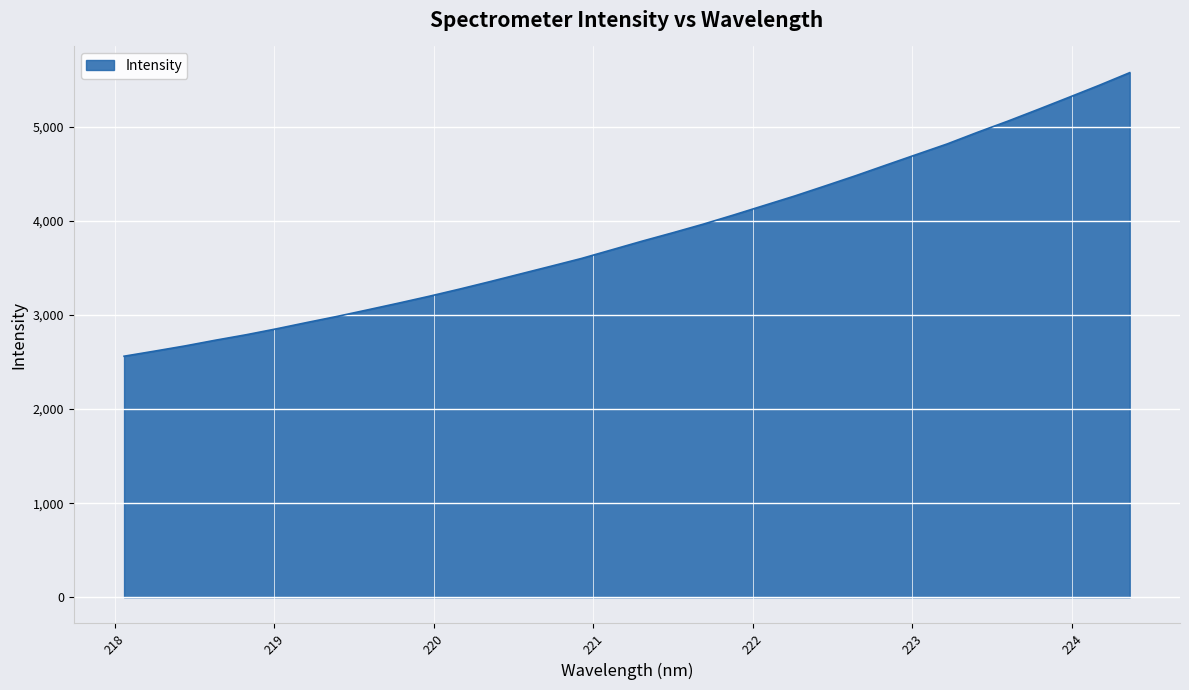

What is the minimum value shown in the chart?

2561.7